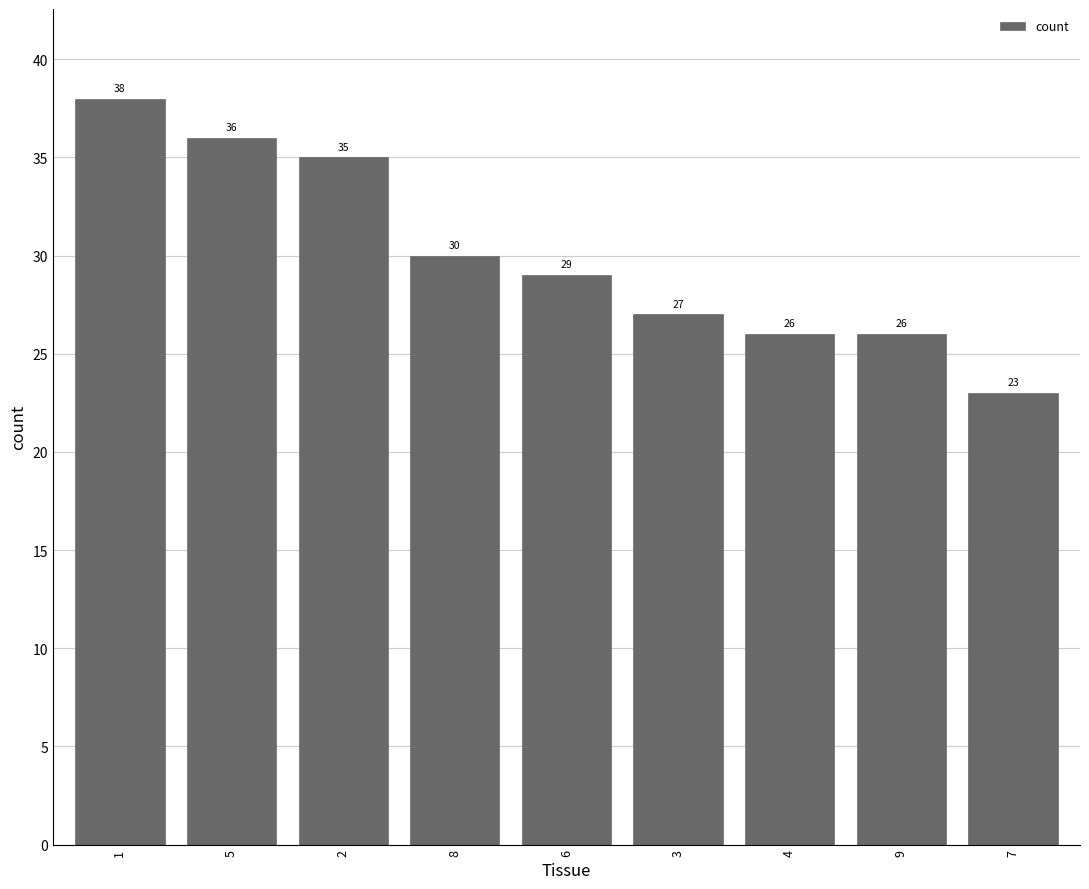

What value does the data have at 1?

38